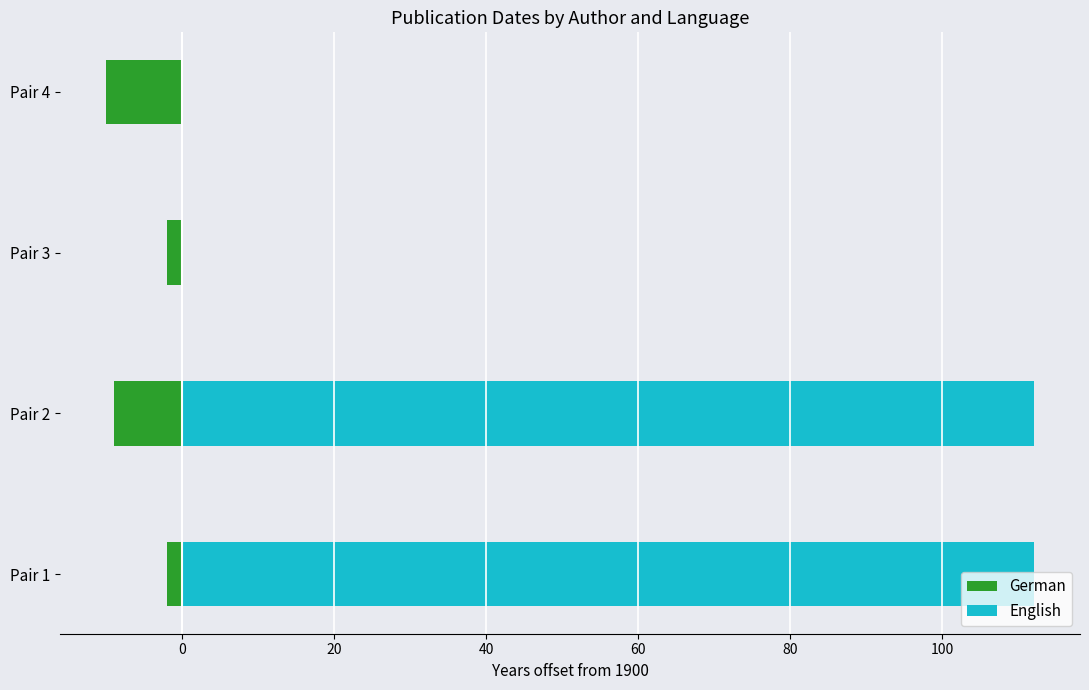

What is the difference between the German values at Pair 2 and Pair 3?

7